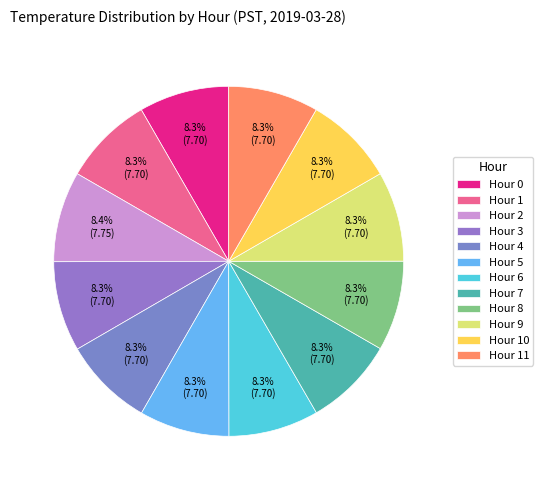

Is Hour 0 the majority of the pie?

No